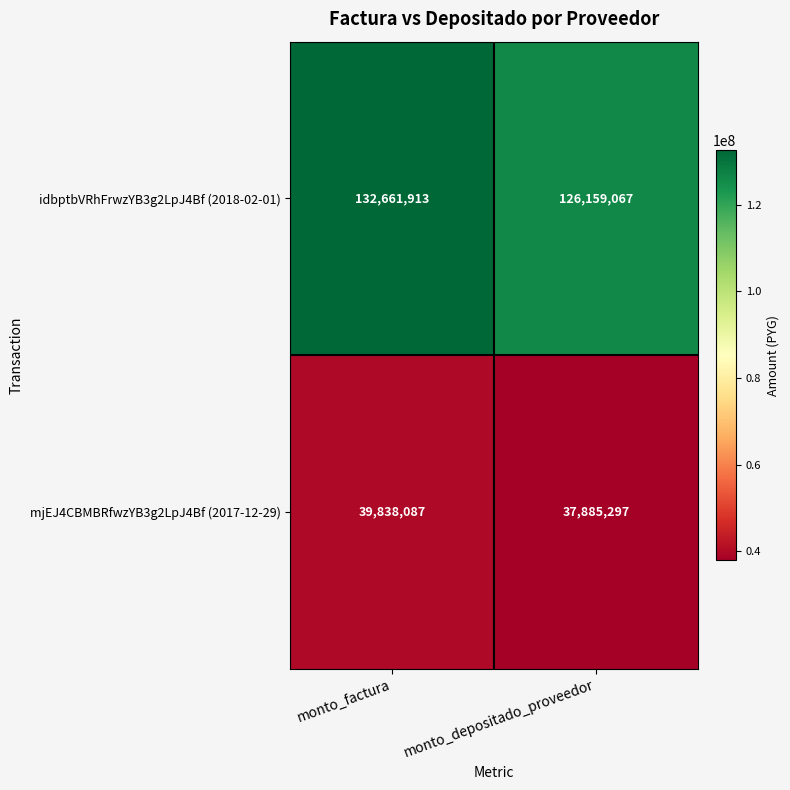

Reading left to right, extract all data points from this chart.

idbptbVRhFrwzYB3g2LpJ4Bf (2018-02-01): 132661913	126159067
mjEJ4CBMBRfwzYB3g2LpJ4Bf (2017-12-29): 39838087	37885297